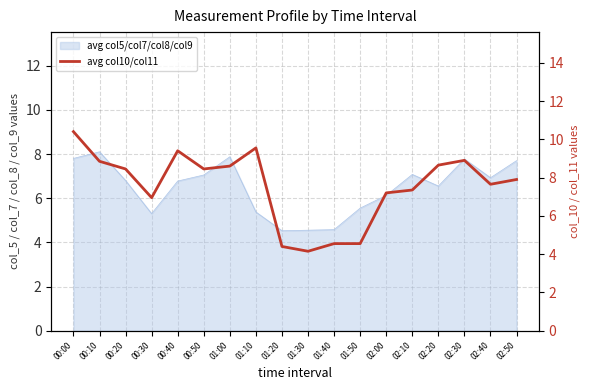

What is the change in value from 01:00 to 02:30?

+0.3